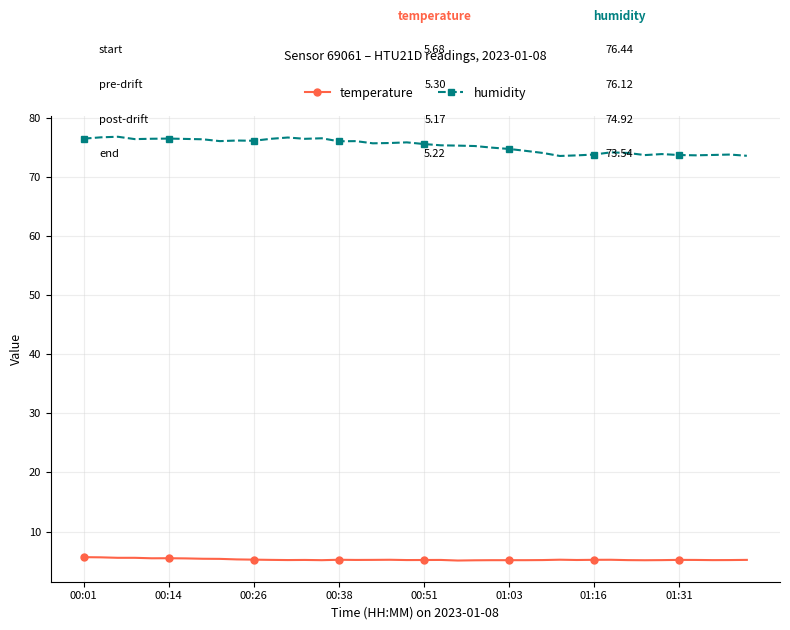

What is the average value of the humidity series?

75.2